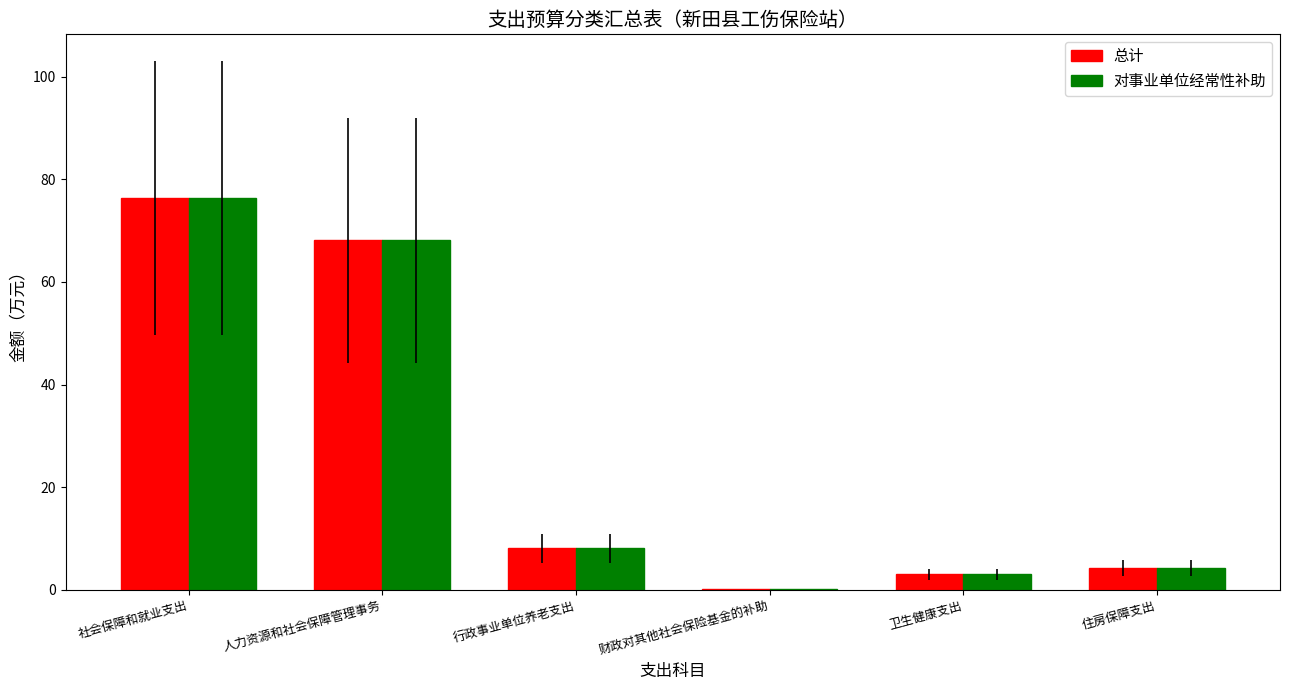

Reading left to right, extract all data points from this chart.

总计: 76.4	68.1	8.1	0.1	3.1	4.2
对事业单位经常性补助: 76.4	68.1	8.1	0.1	3.1	4.2